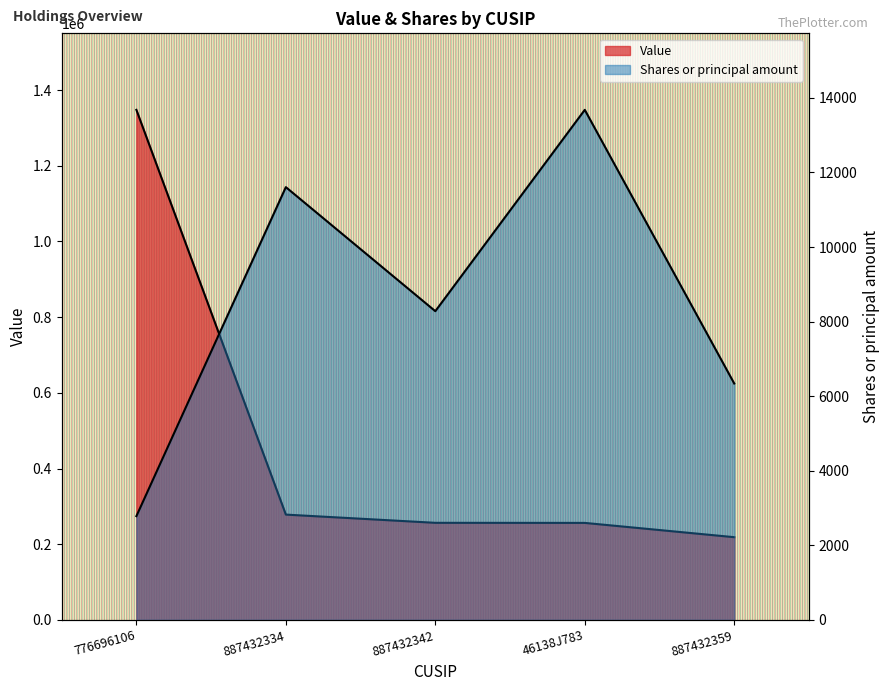

Which series has the largest range (max minus min)?

Value